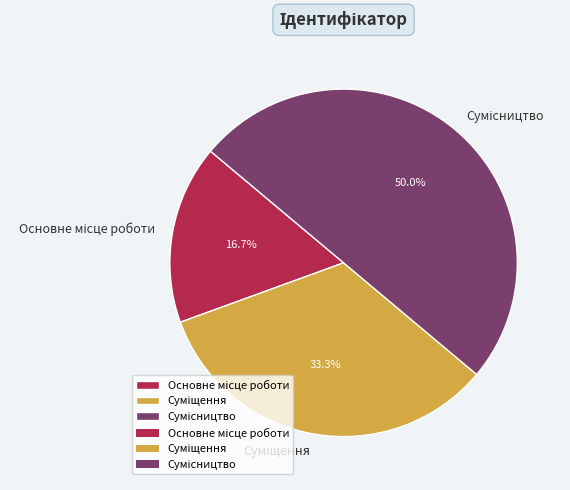

What percentage is the Сумісництво slice, to the nearest percent?

50%